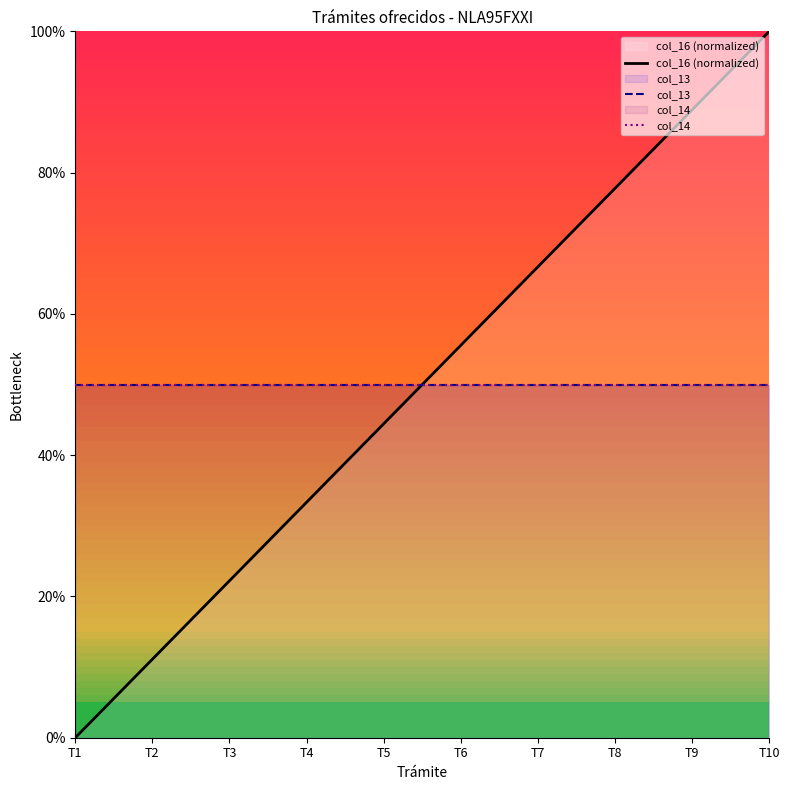

True or false: col_14 has more than 2 interior local peaks.

False